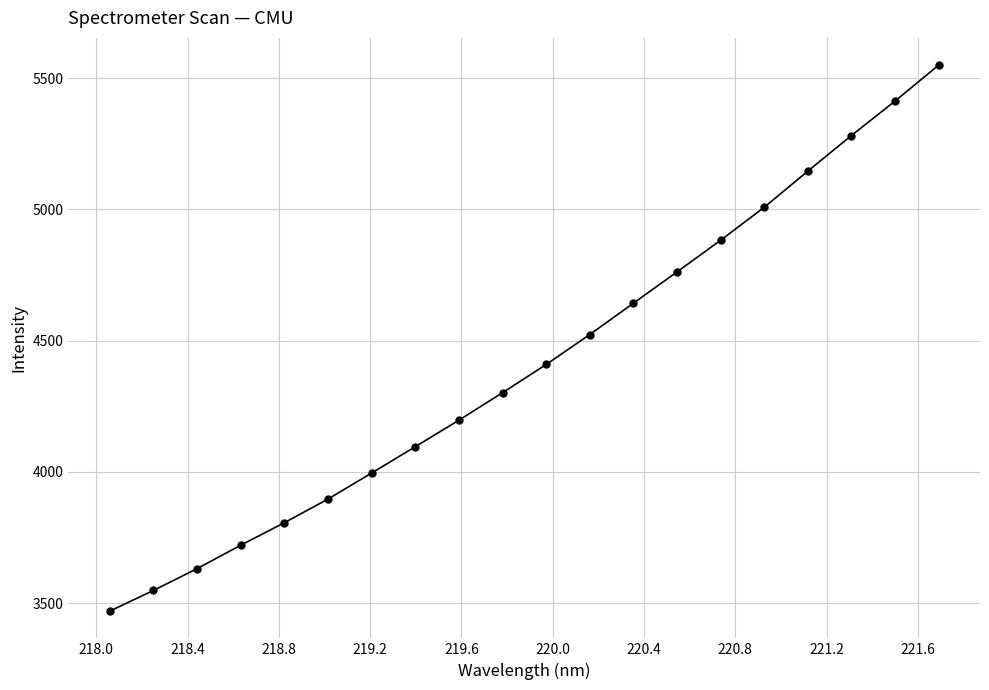

What is the minimum value shown in the chart?

3470.1